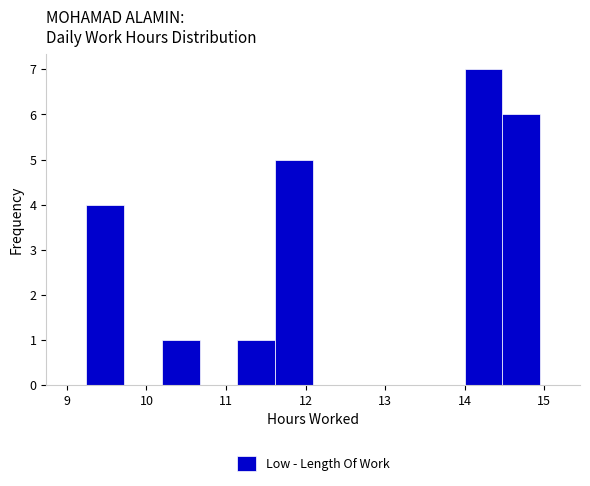

How tall is the bar that spans 11.1 to 11.6 on the x-axis? Neither the bar edges nor the heights are printed on the chart, so give them approximately, as read against the axes.

1